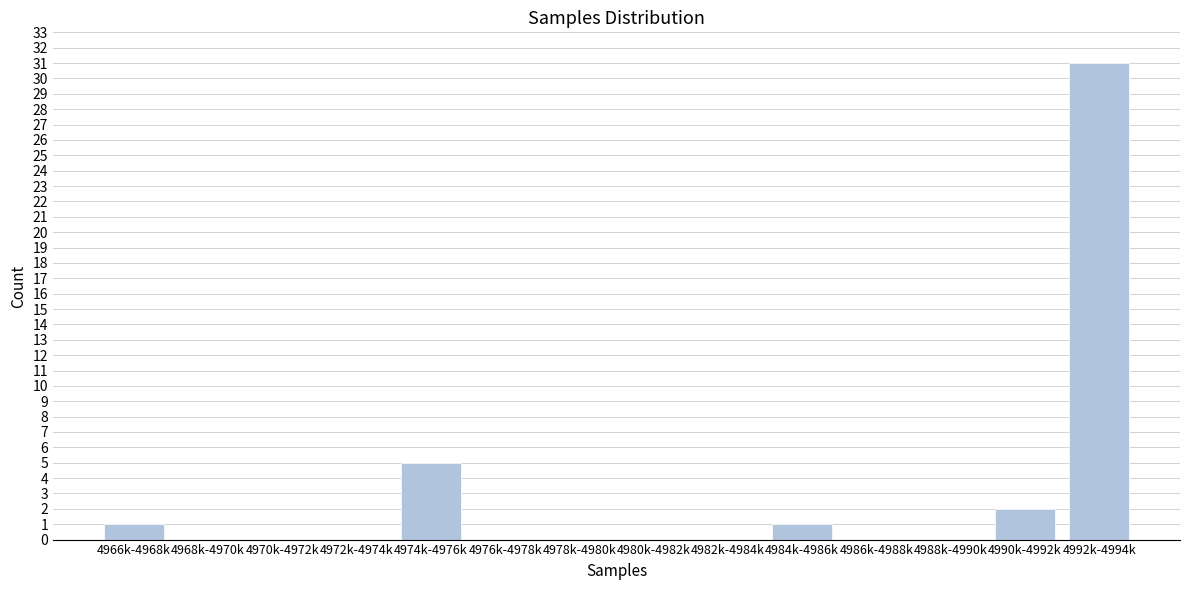

Reading left to right, list all the values displayed in this chart.

4966k-4968k=1	4968k-4970k=0	4970k-4972k=0	4972k-4974k=0	4974k-4976k=5	4976k-4978k=0	4978k-4980k=0	4980k-4982k=0	4982k-4984k=0	4984k-4986k=1	4986k-4988k=0	4988k-4990k=0	4990k-4992k=2	4992k-4994k=31